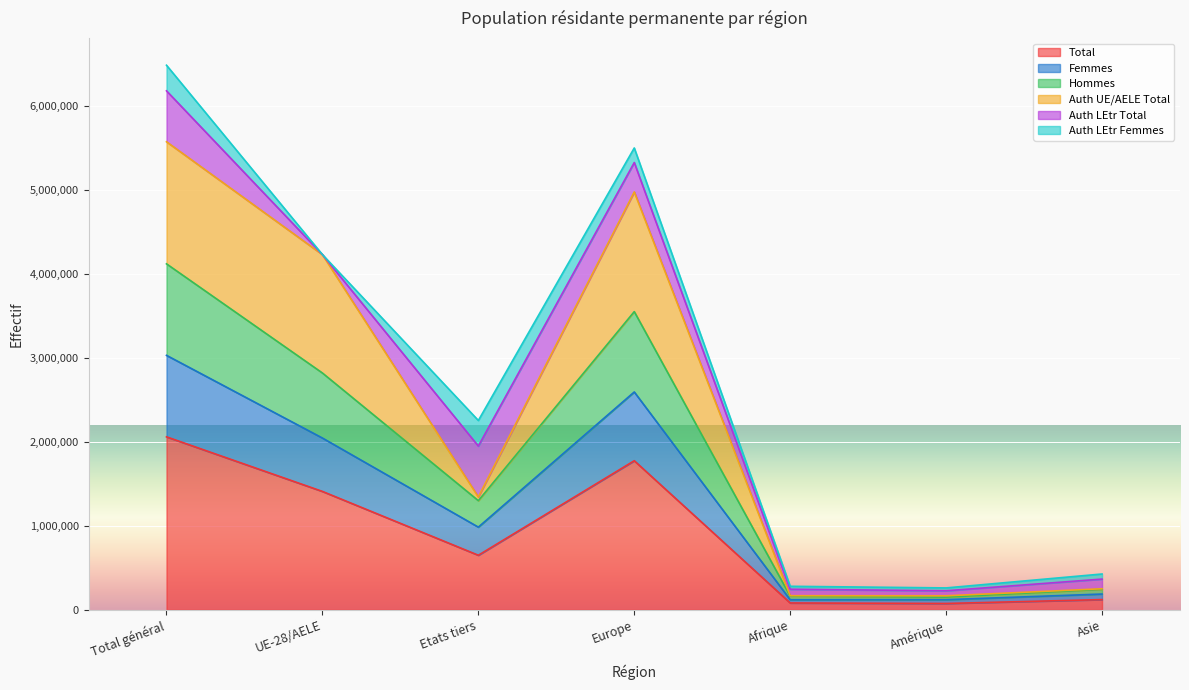

Is the value of Femmes at Afrique greater than the value of Hommes at Amérique?

Yes